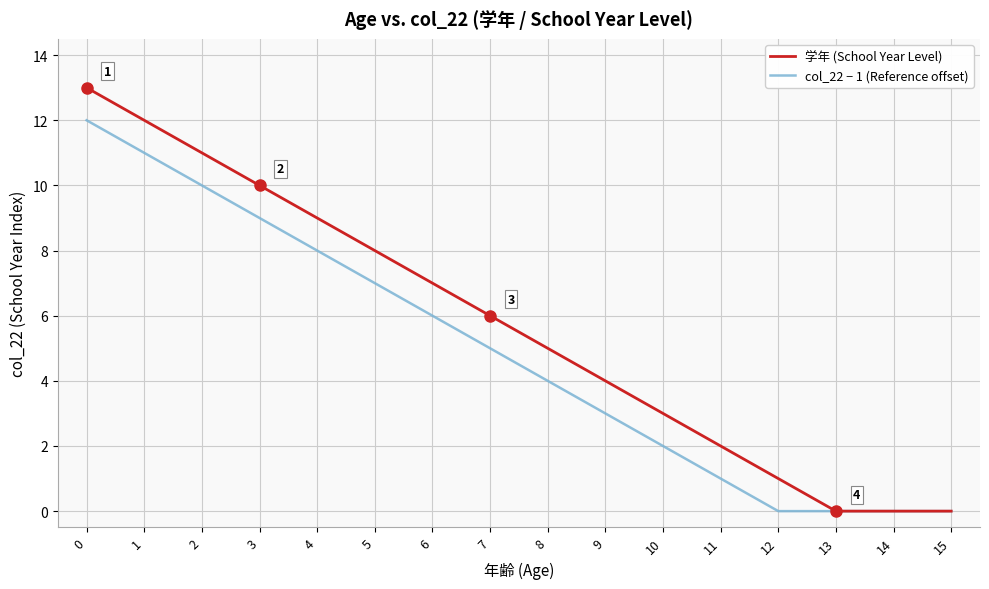

True or false: col_22 − 1 (Reference offset) has more than 2 interior local peaks.

False